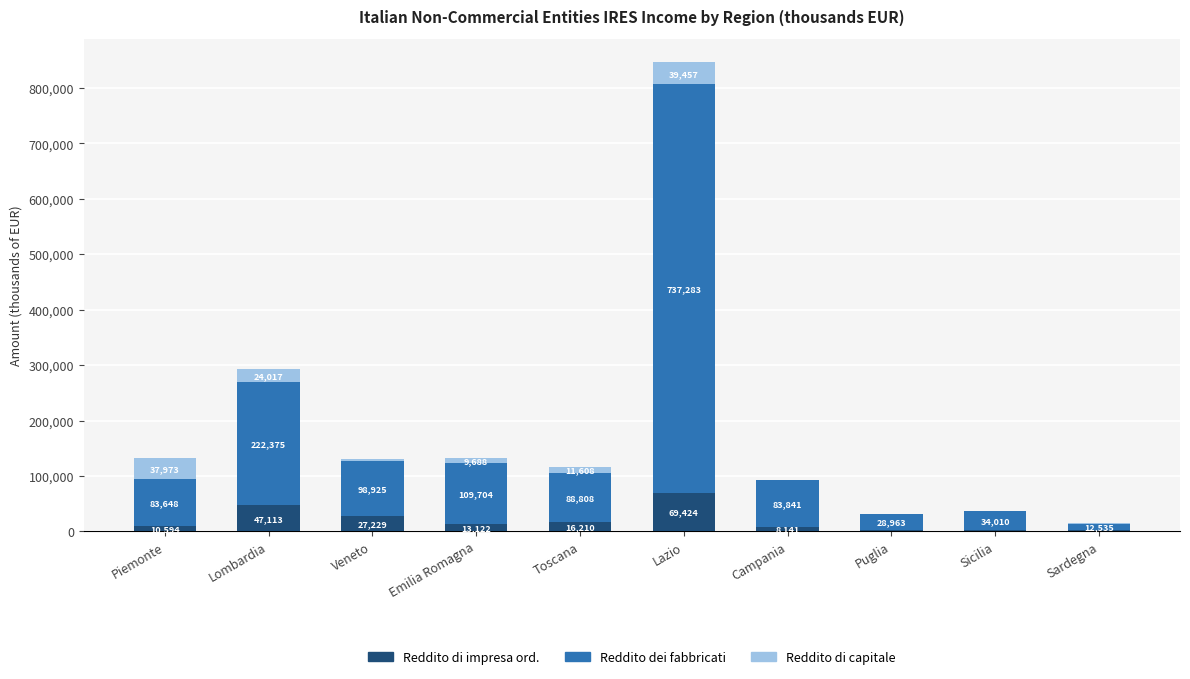

What is the total value across all series at Emilia Romagna?

132514